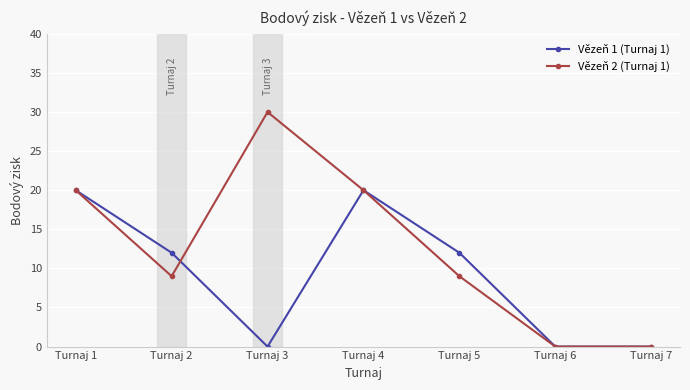

Reading left to right, what are all the values shown in this chart?

Vězeň 1 (Turnaj 1): 20	12	0	20	12	0	0
Vězeň 2 (Turnaj 1): 20	9	30	20	9	0	0